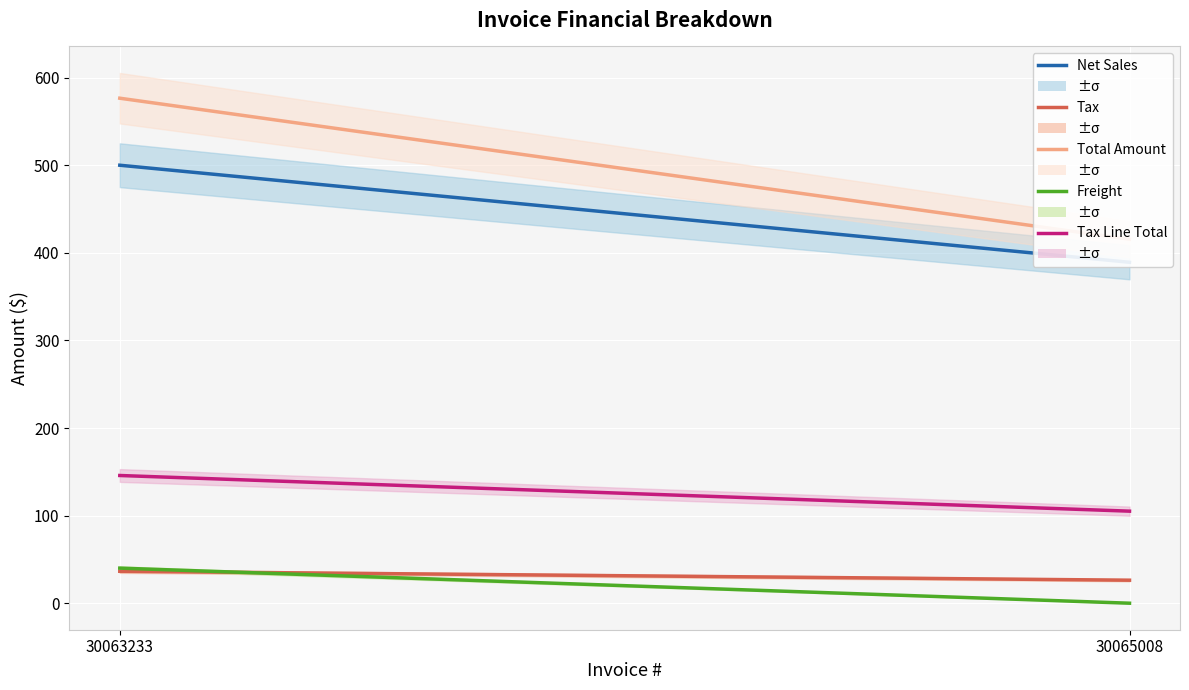

Reading left to right, what are all the values shown in this chart?

Net Sales: 500.0	389.2
Tax: 36.5	26.3
Total Amount: 576.5	415.5
Freight: 40.1	0.0
Tax Line Total: 145.8	105.1